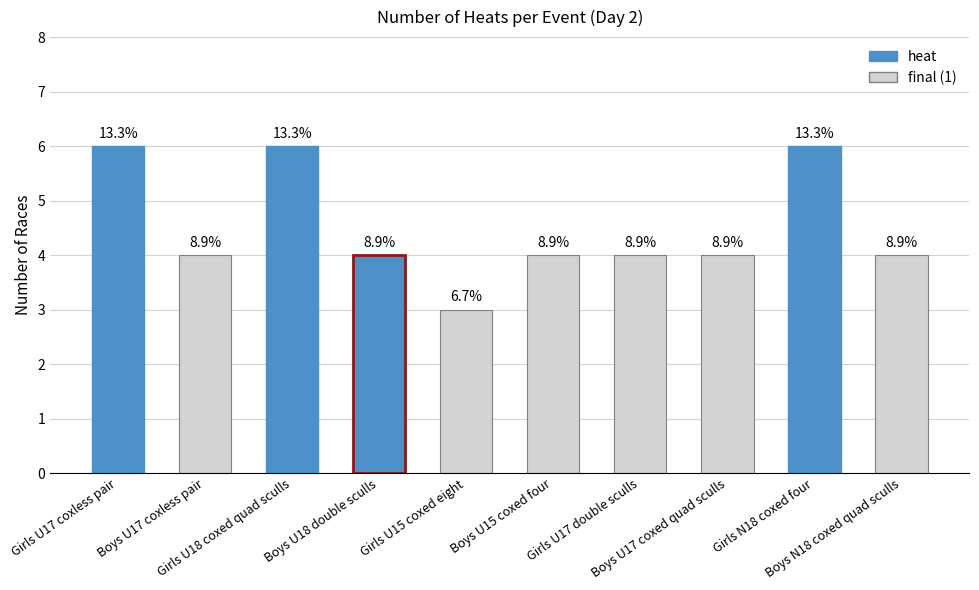

Does the chart contain any negative values?

No